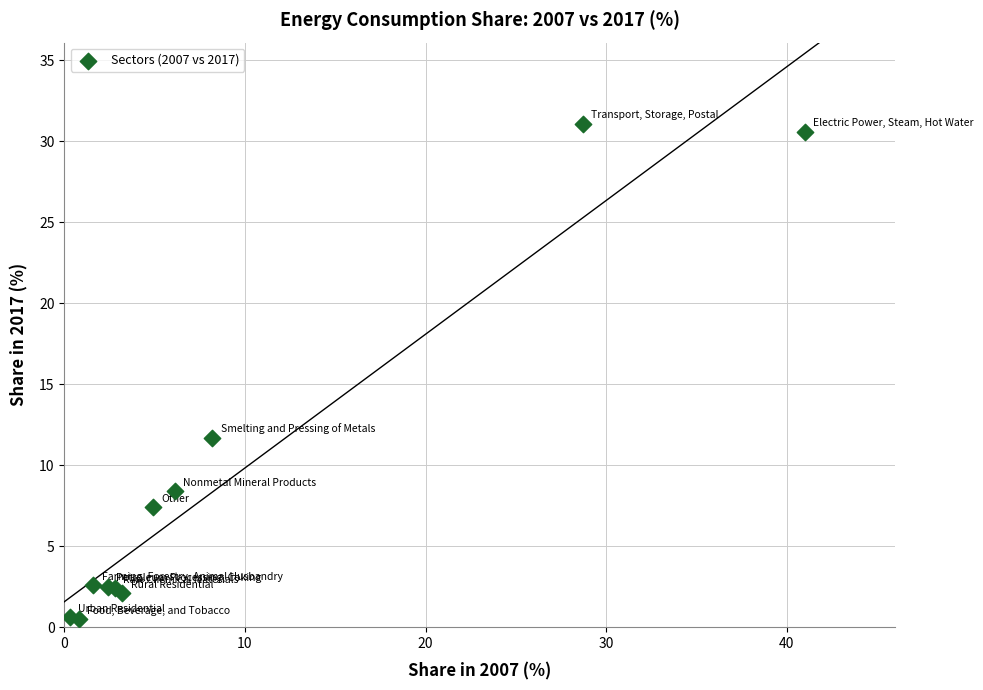

What Y value in the scatter plot is closest to 15?

11.7